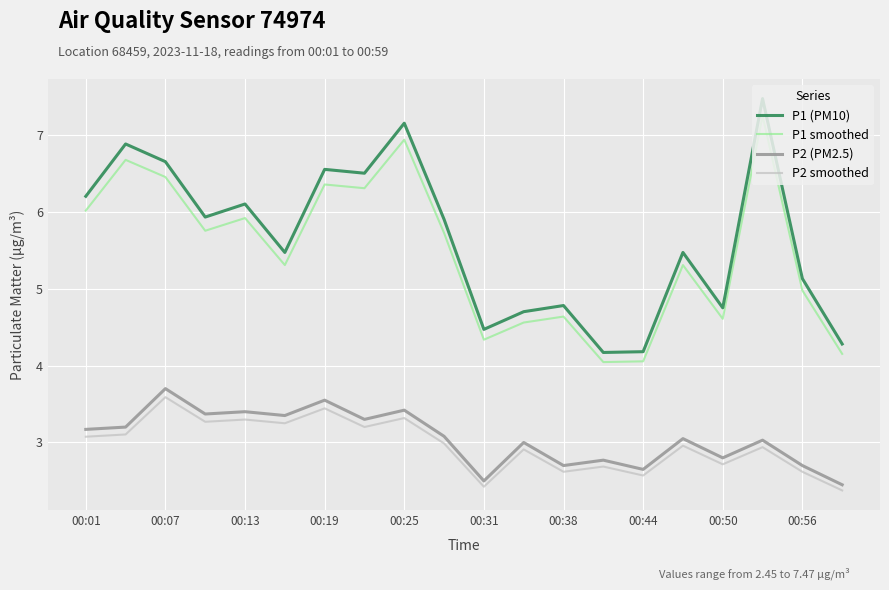

Which series has the largest total across all categories?

P1 (PM10)